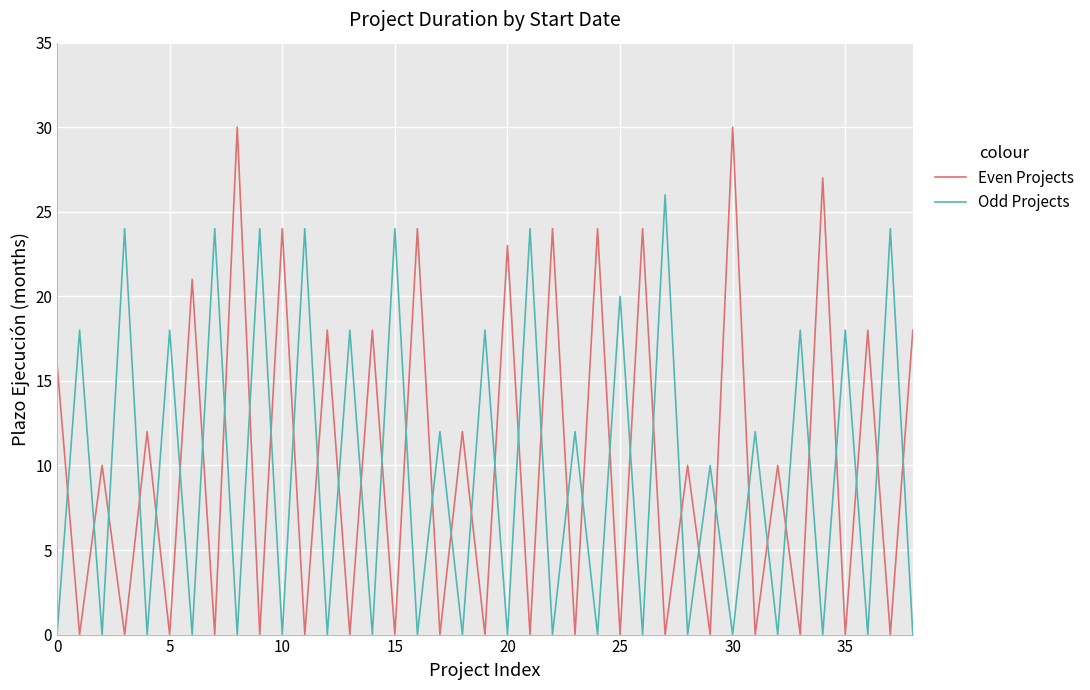

True or false: Odd Projects and Even Projects intersect in this chart.

True